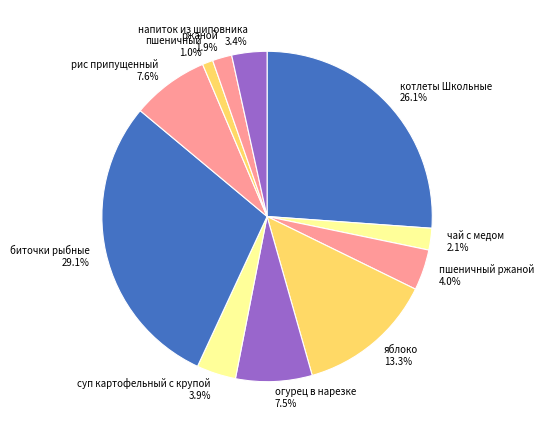

To the nearest percent, what portion does суп картофельный с крупой represent?

4%